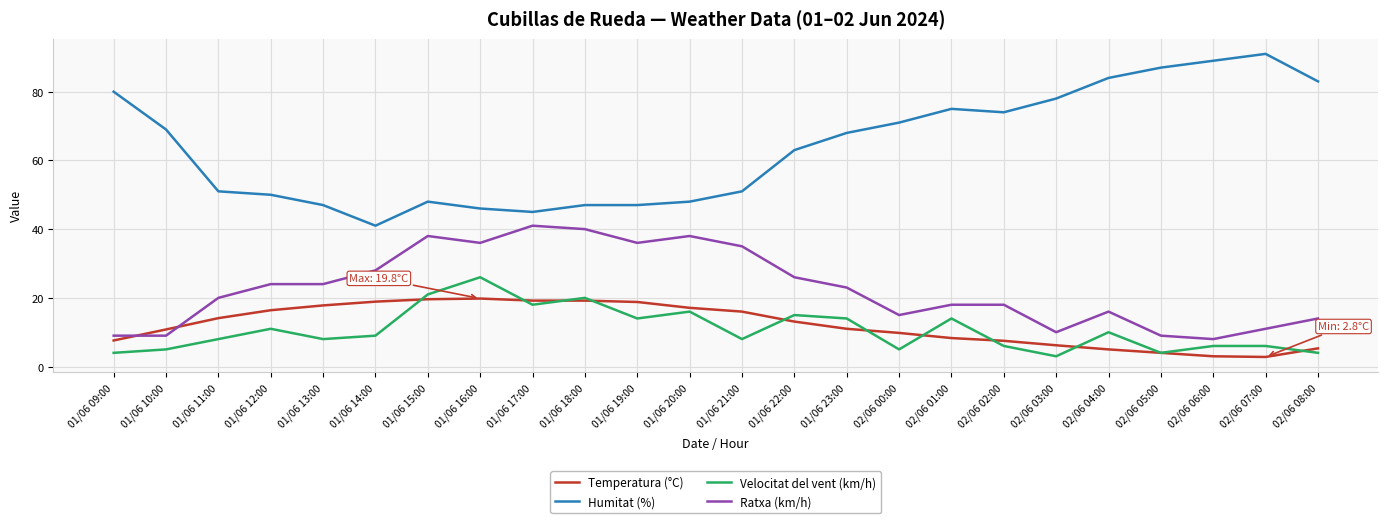

Count the number of data series in this chart.

4